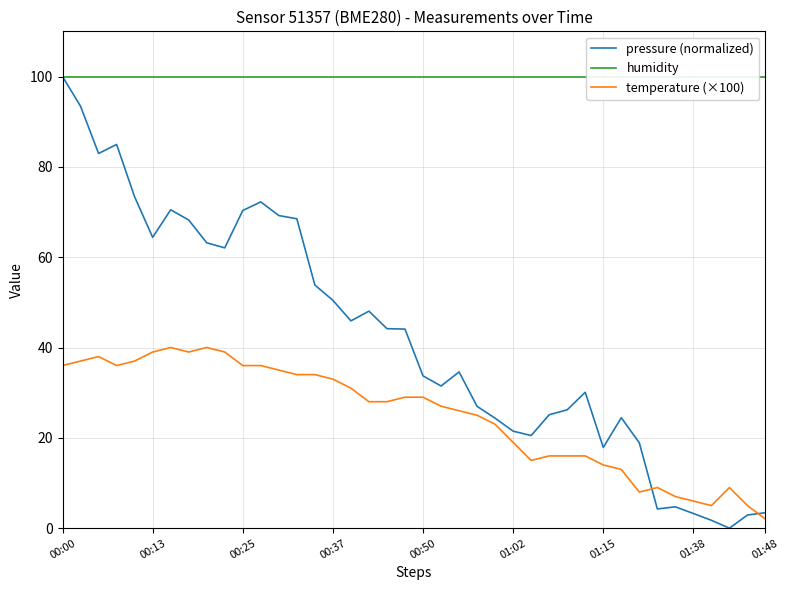

True or false: temperature (×100) has a value of 37.9 at 00:50.

False